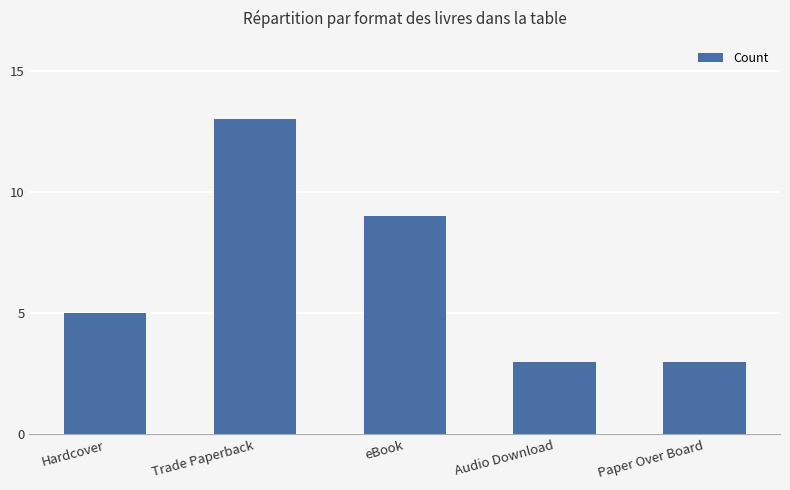

Which label corresponds to the largest value in the chart?

Trade Paperback